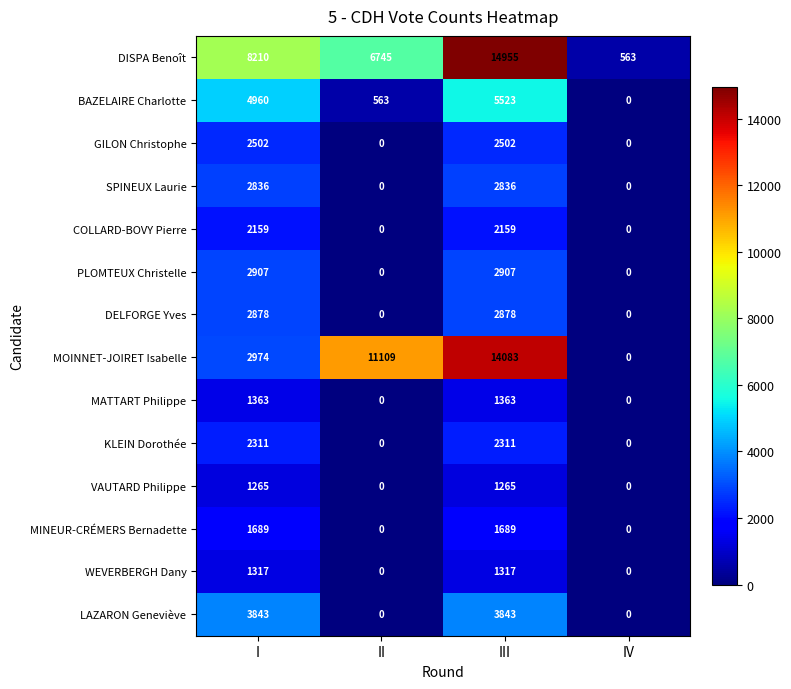

The value of DELFORGE Yves at I is 2878. True or false?

True